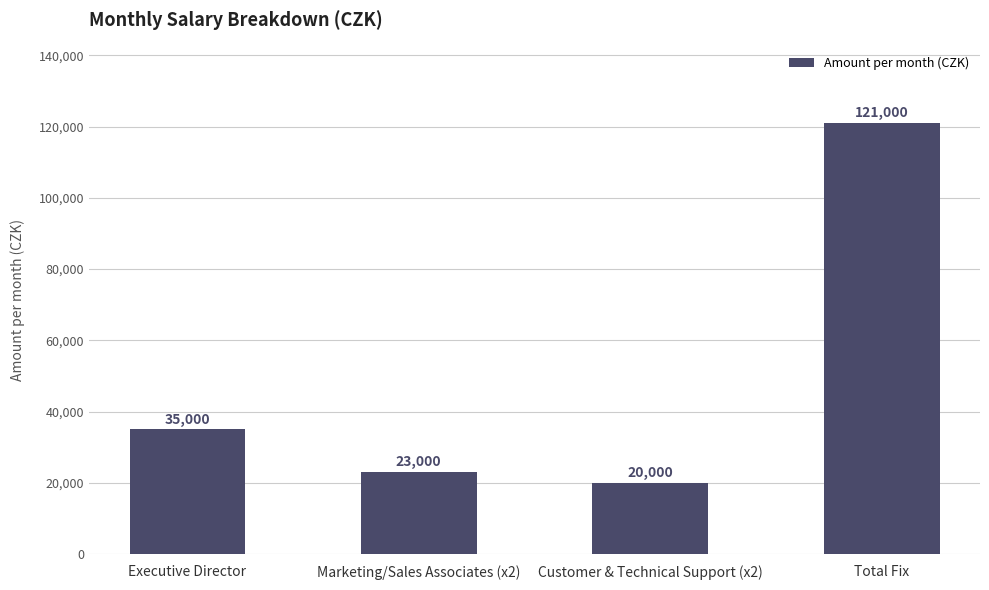

Does the chart contain any negative values?

No